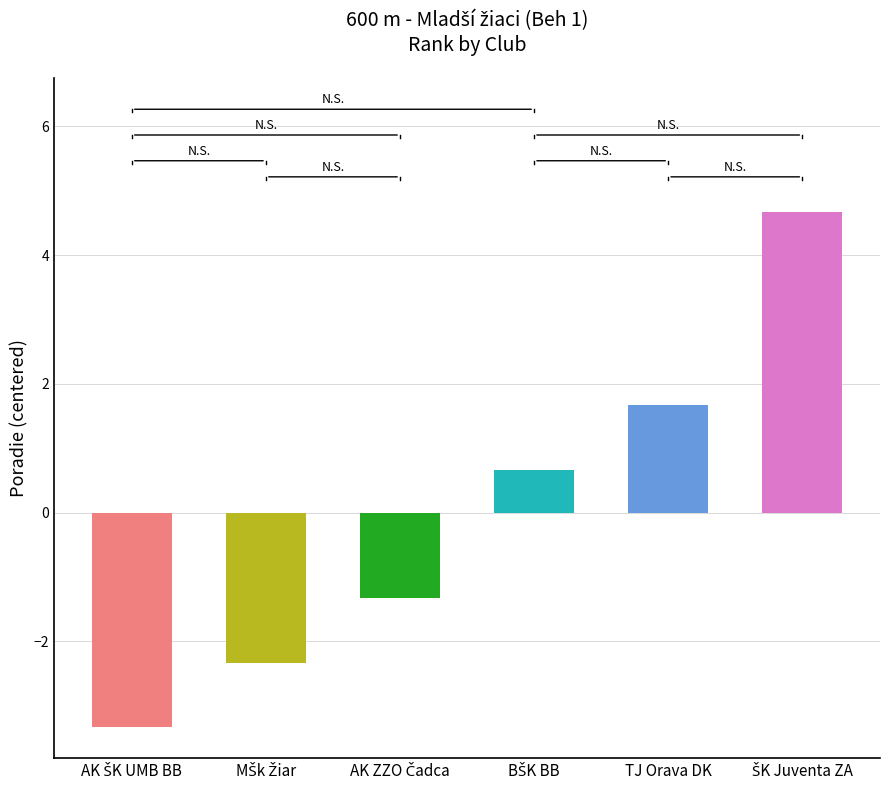

How many data points does each series have?

6